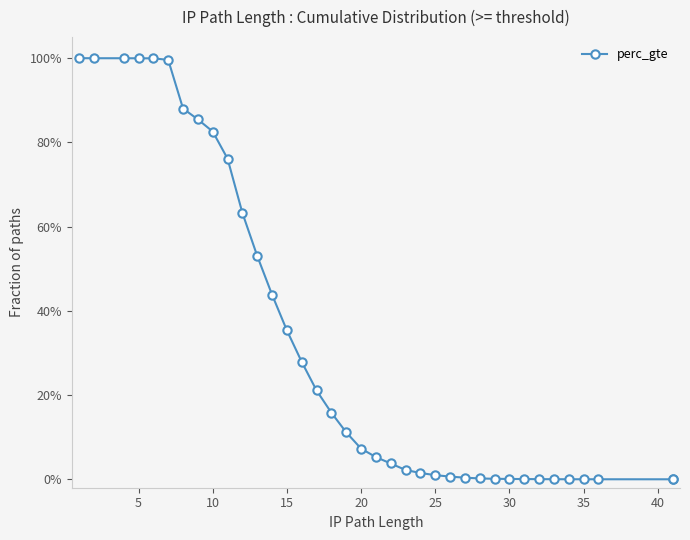

True or false: the data has more than 2 interior local peaks.

False